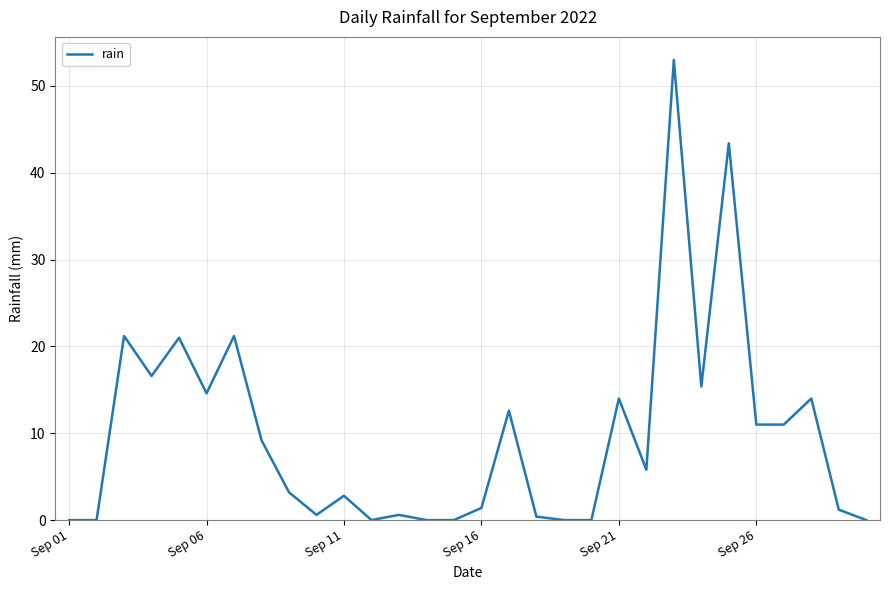

What is the average value?

9.8